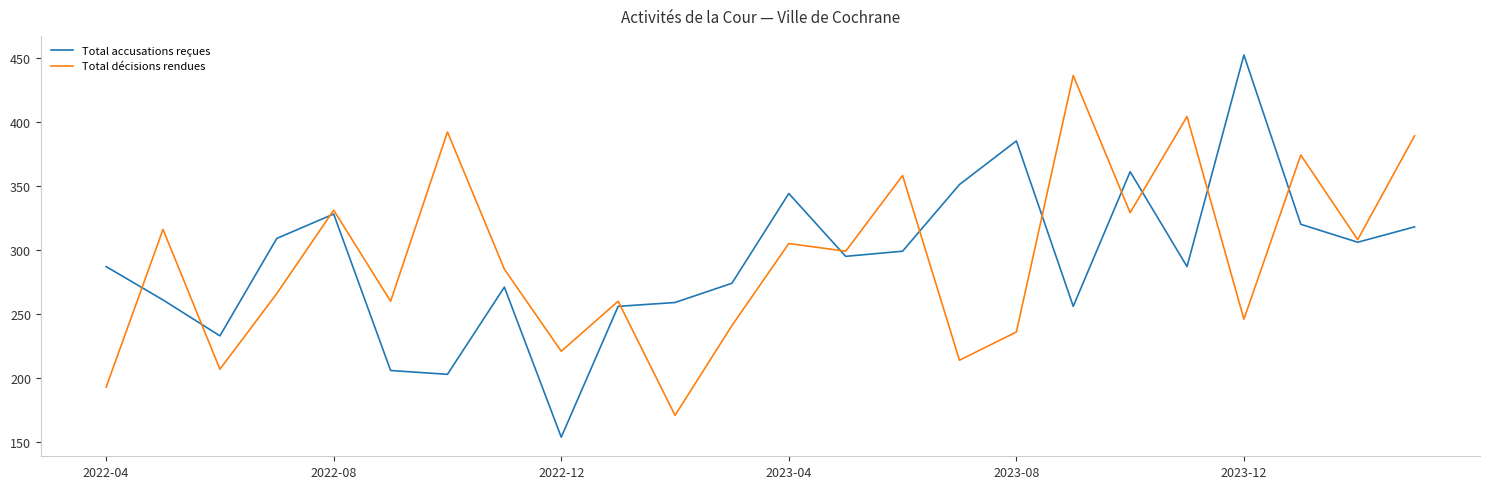

Rank the series by their maximum value, from highest to lowest.

Total accusations reçues, Total décisions rendues